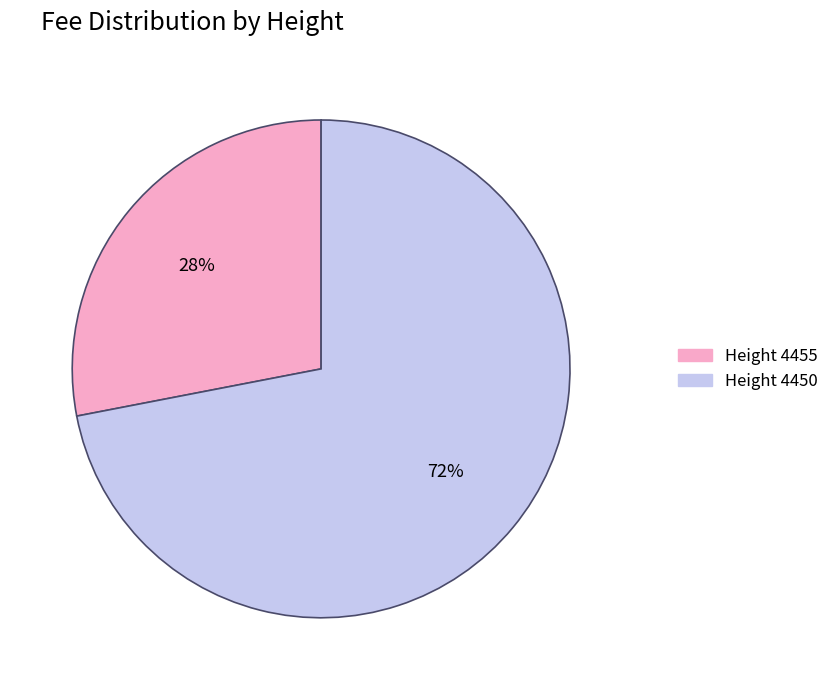

Count the number of slices in the pie.

2